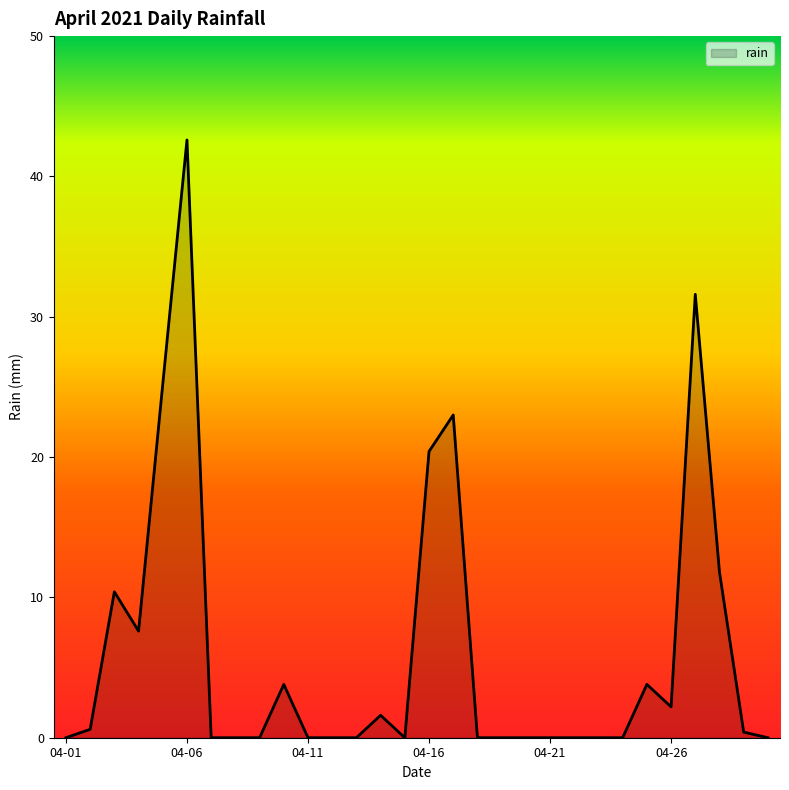

What is the difference between the maximum and minimum values?

42.6